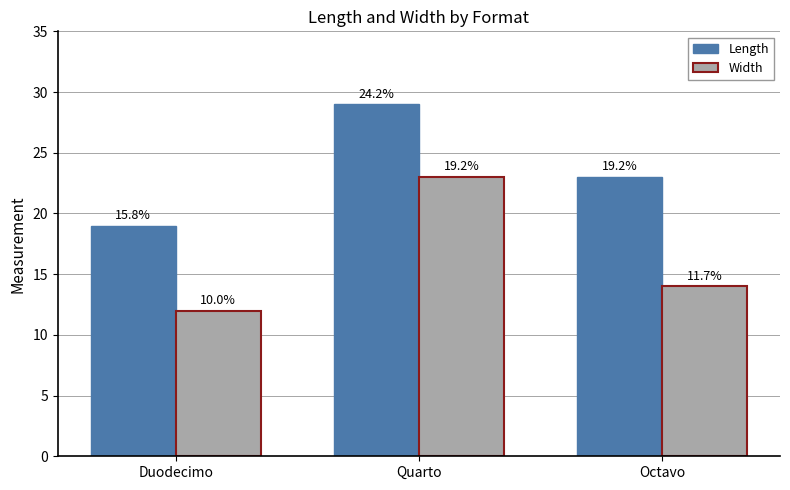

Are the bars horizontal?

No